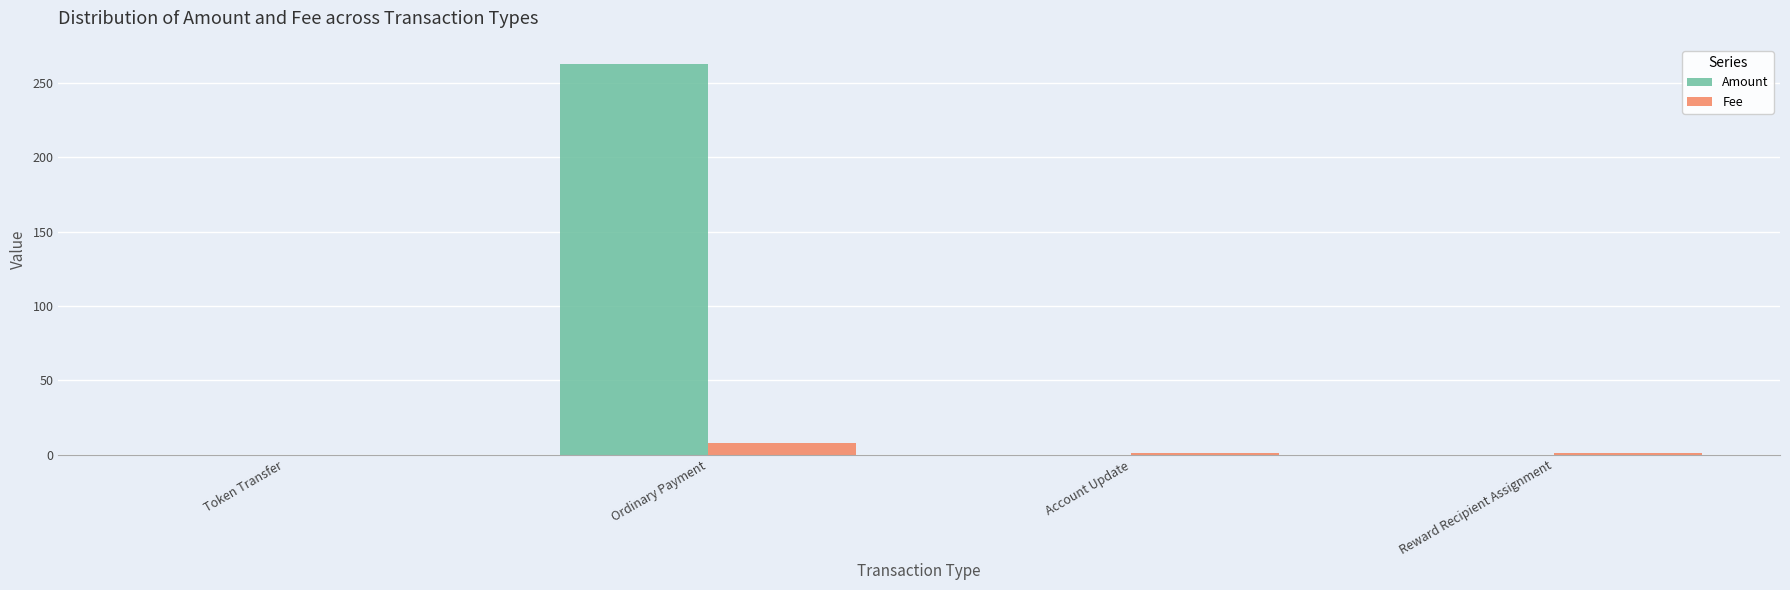

Are the bars horizontal?

No